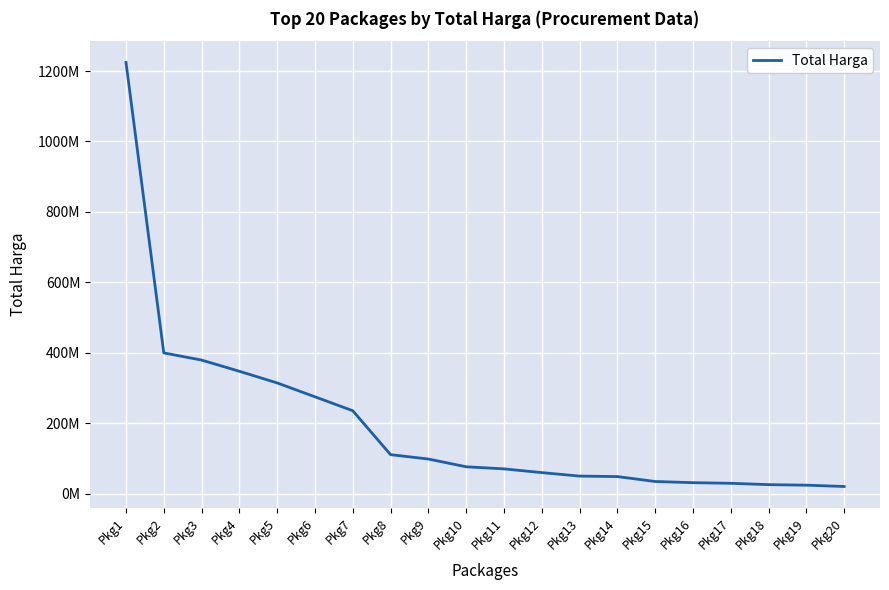

Reading left to right, what are all the values shown in this chart?

1224682000	399392000	379075000	347220245	314121780	274720000	235150000	110389990	98000000	75920000	70000000	59375000	49478000	48140000	34132505	30800000	29000000	25200000	23680800	19950000